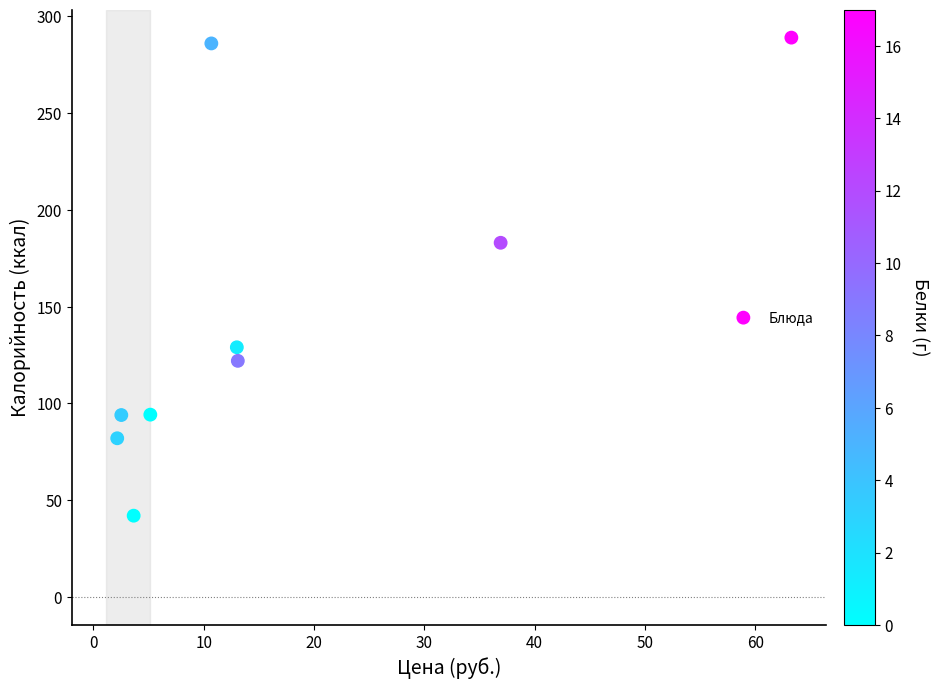

What is the average Y value?

146.8